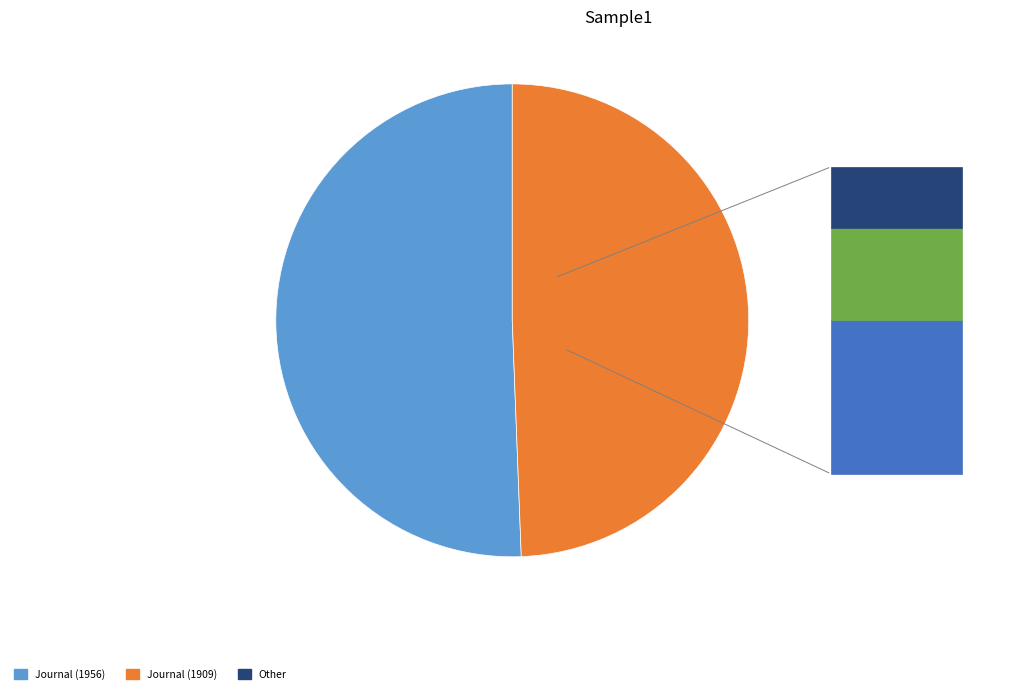

Is there a majority slice in this chart?

Yes